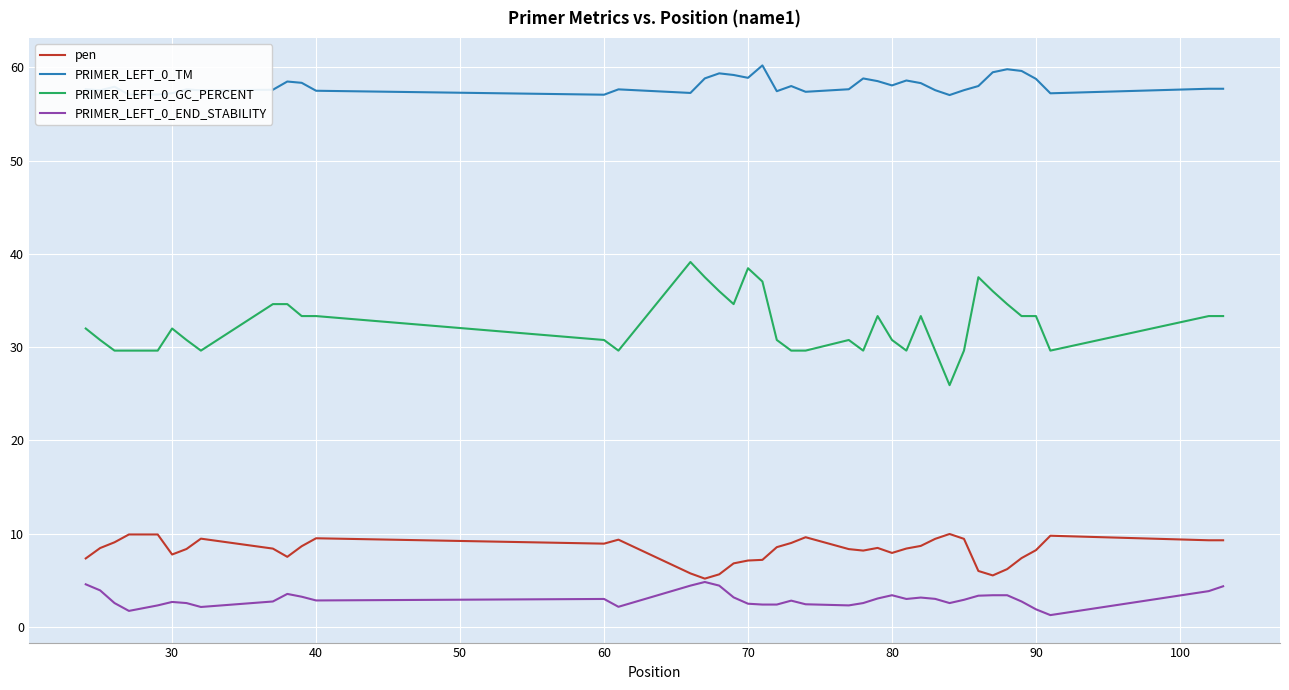

Does the chart have visible grid lines?

Yes